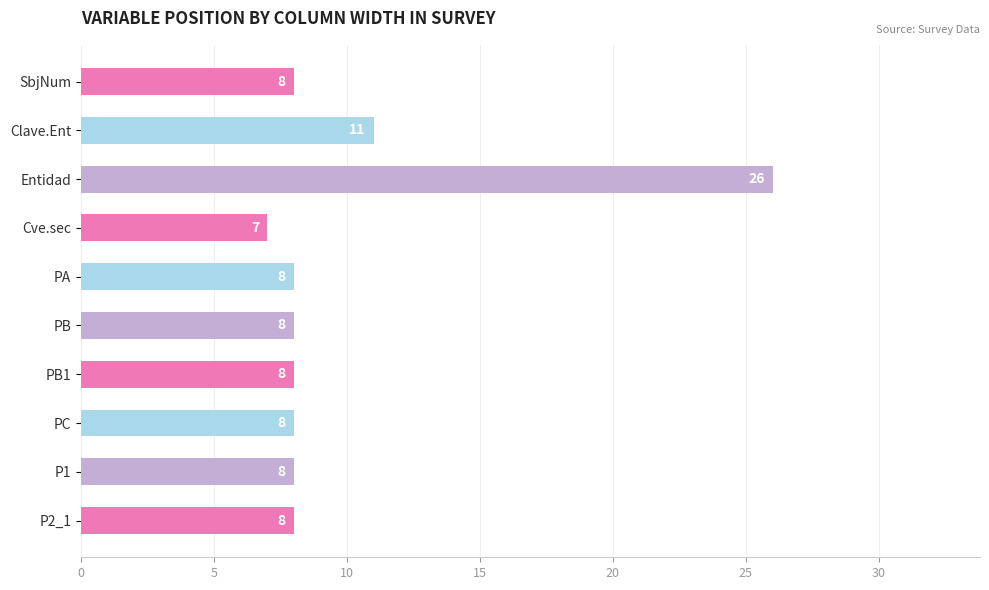

What is the label of the 4th bar from the bottom?

PB1